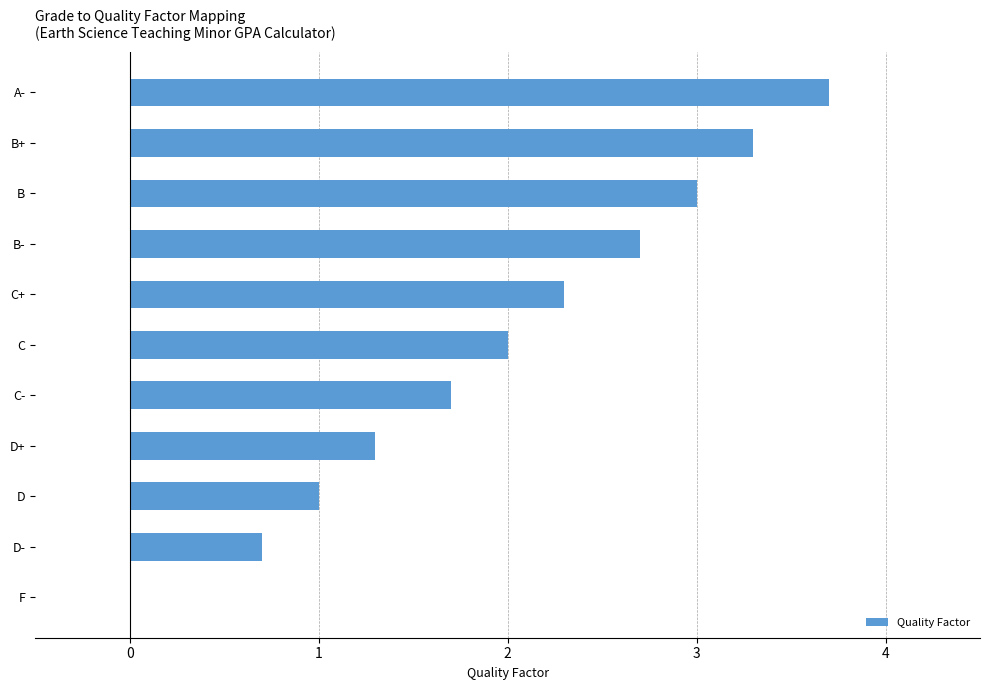

Reading bottom to top, list all the values displayed in this chart.

F=0.0	D-=0.7	D=1.0	D+=1.3	C-=1.7	C=2.0	C+=2.3	B-=2.7	B=3.0	B+=3.3	A-=3.7